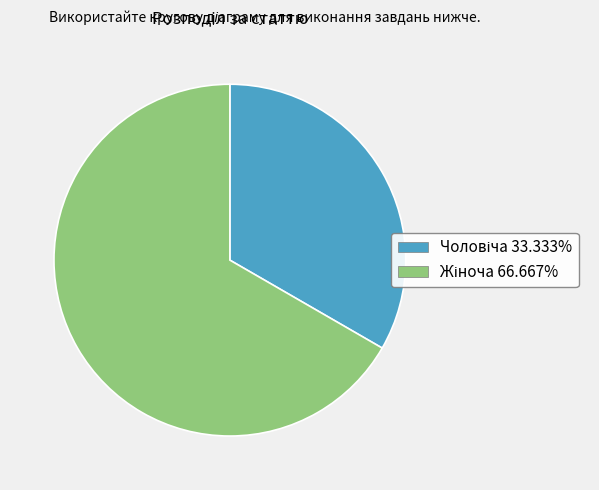

What percentage is the Жіноча slice, to the nearest percent?

67%